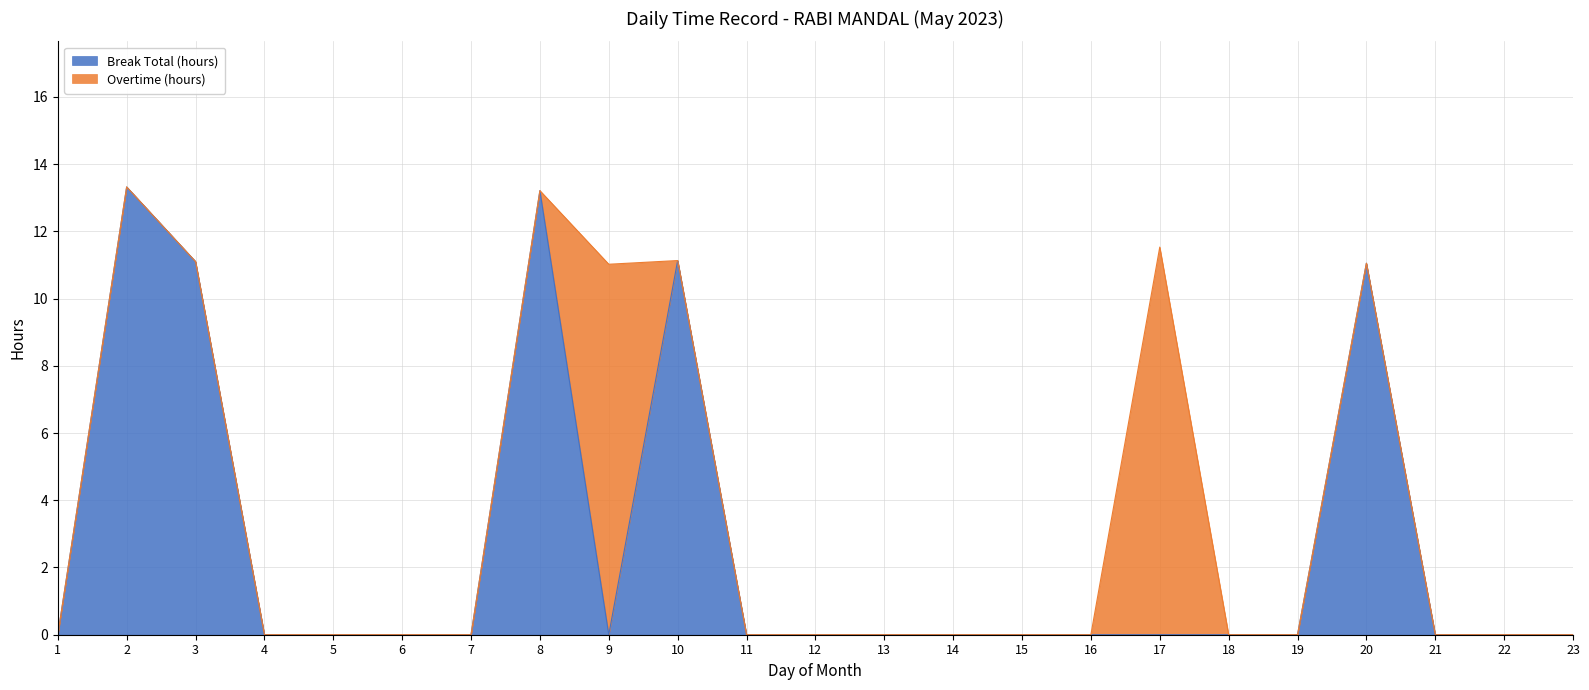

Reading left to right, extract all data points from this chart.

1=0.0	2=13.3	3=11.1	4=0.0	5=0.0	6=0.0	7=0.0	8=13.2	9=0.0	10=11.1	11=0.0	12=0.0	13=0.0	14=0.0	15=0.0	16=0.0	17=0.0	18=0.0	19=0.0	20=11.1	21=0.0	22=0.0	23=0.0